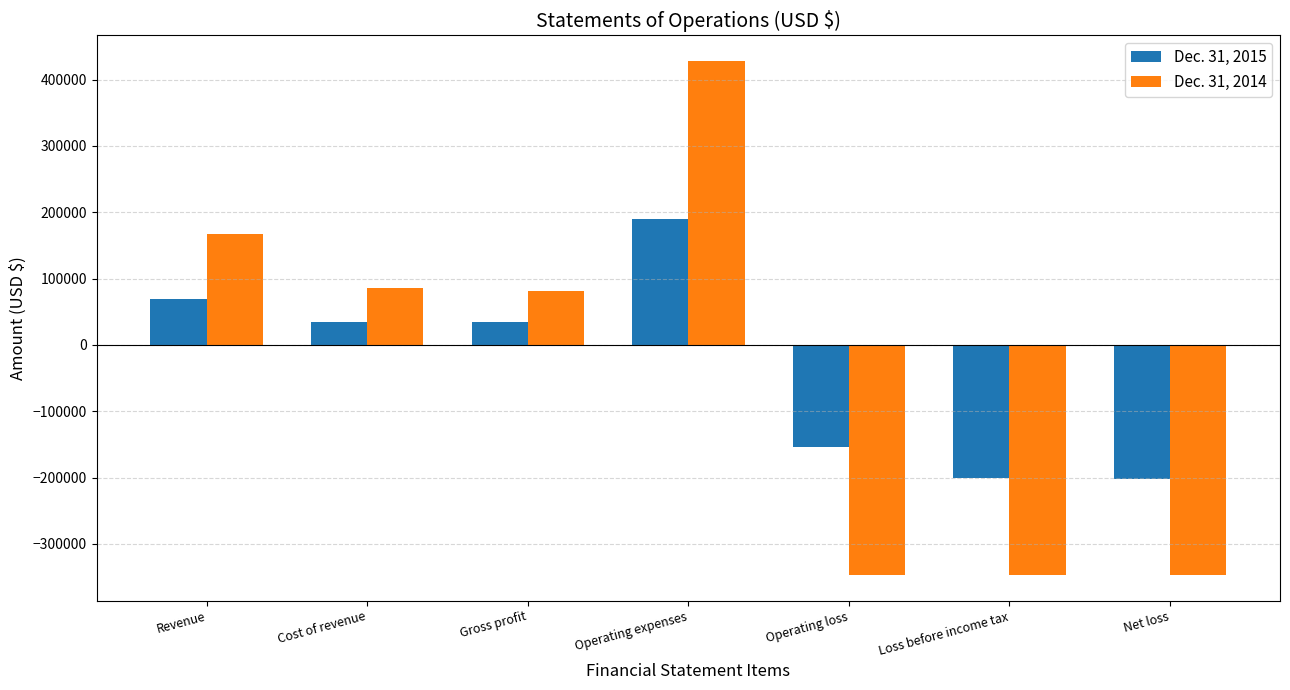

The value of Dec. 31, 2014 at Gross profit is 114902. True or false?

False